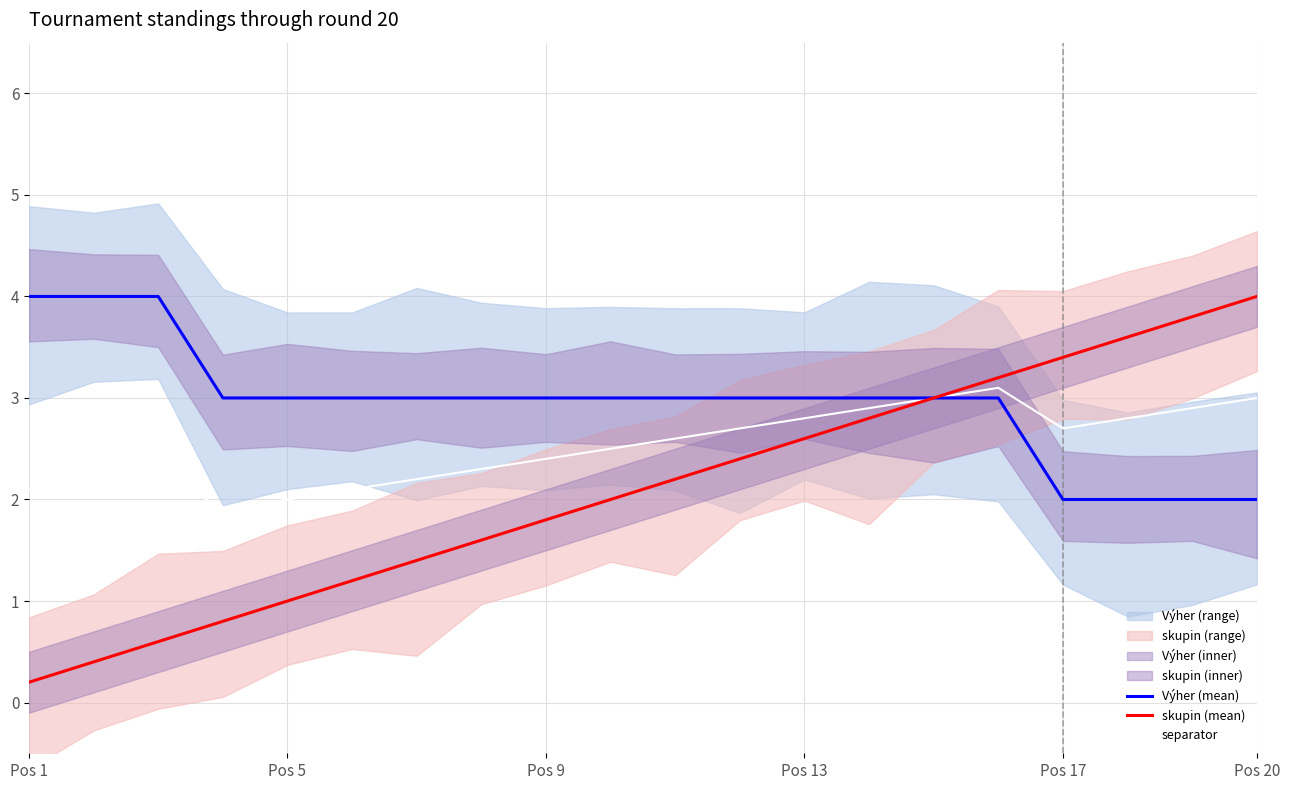

Is it true that separator equals 2.0 at Pos 5?

True